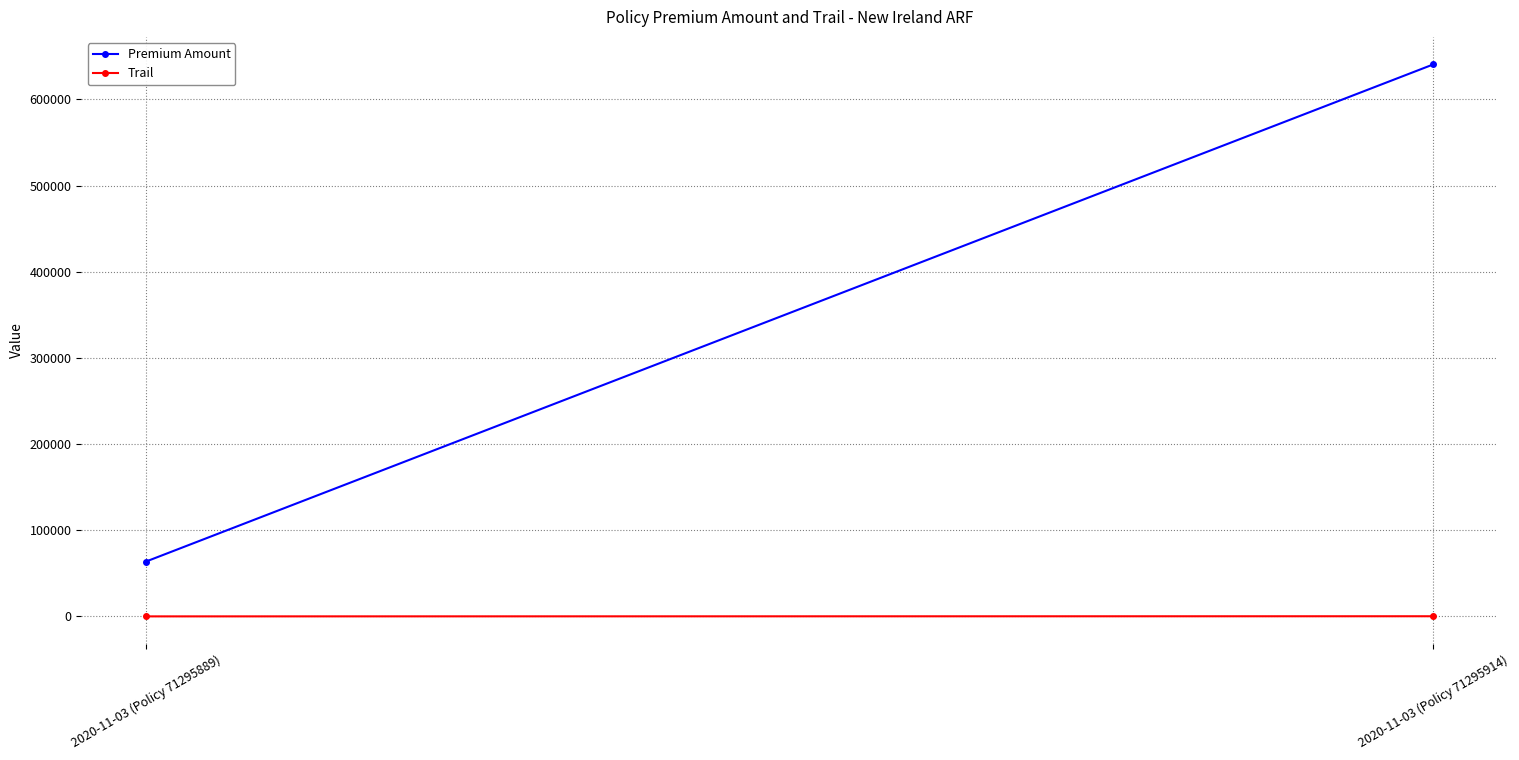

Rank the series at 2020-11-03 (Policy 71295889) from highest to lowest value.

Premium Amount, Trail